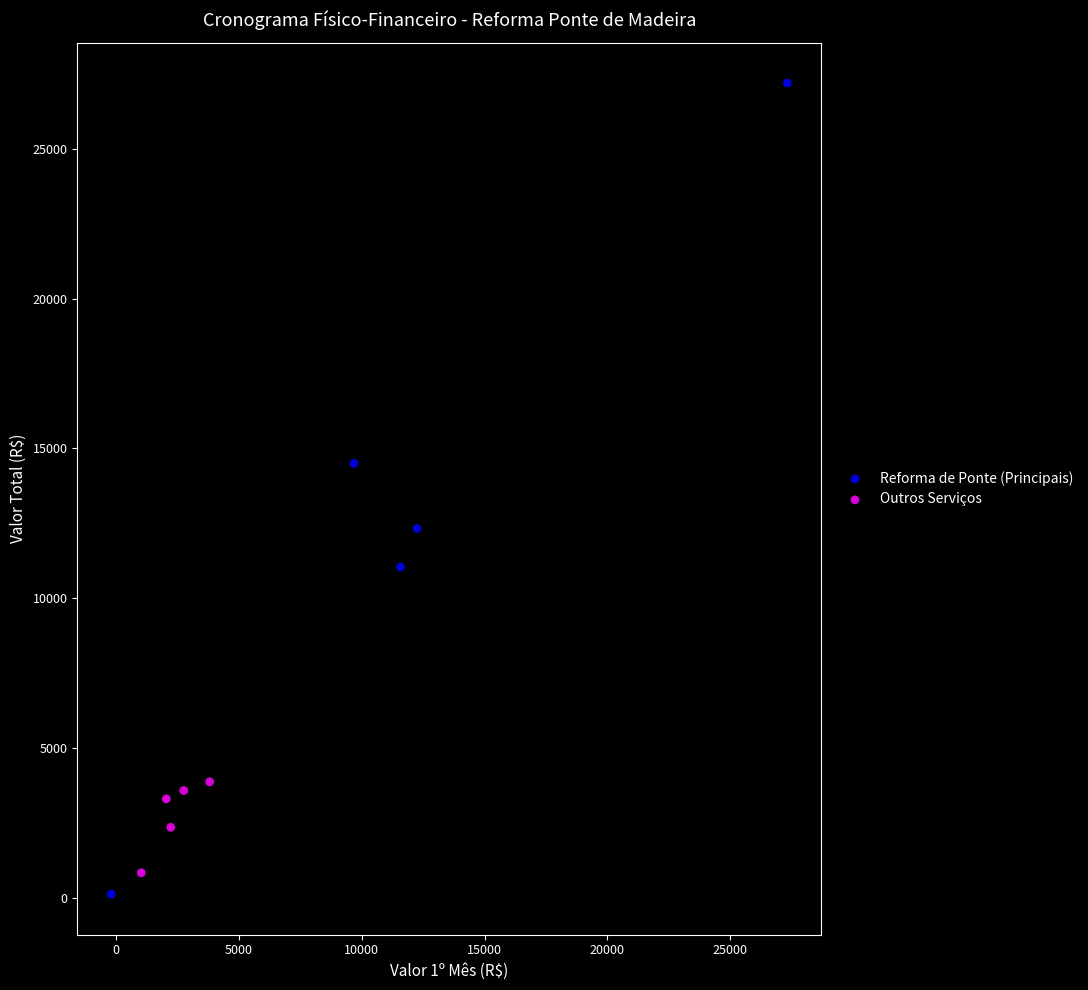

Which series reaches the minimum Y coordinate?

Reforma de Ponte (Principais)